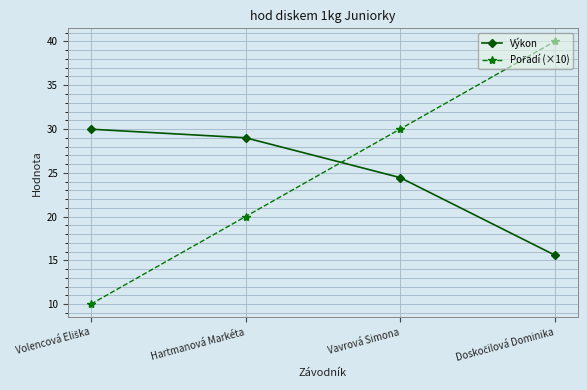

What is the label of the 2nd point from the right?

Vavrová Simona